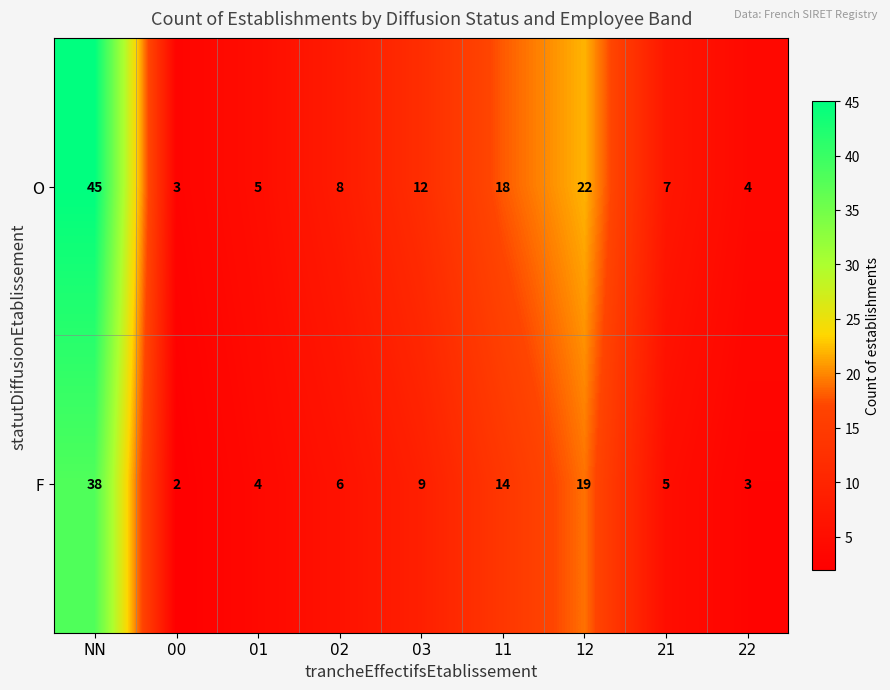

Reading left to right, list all the values displayed in this chart.

O: 45	3	5	8	12	18	22	7	4
F: 38	2	4	6	9	14	19	5	3